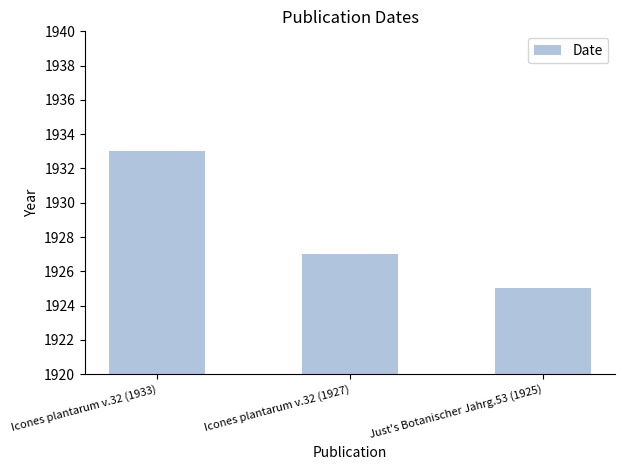

What is the greatest value displayed?

1933